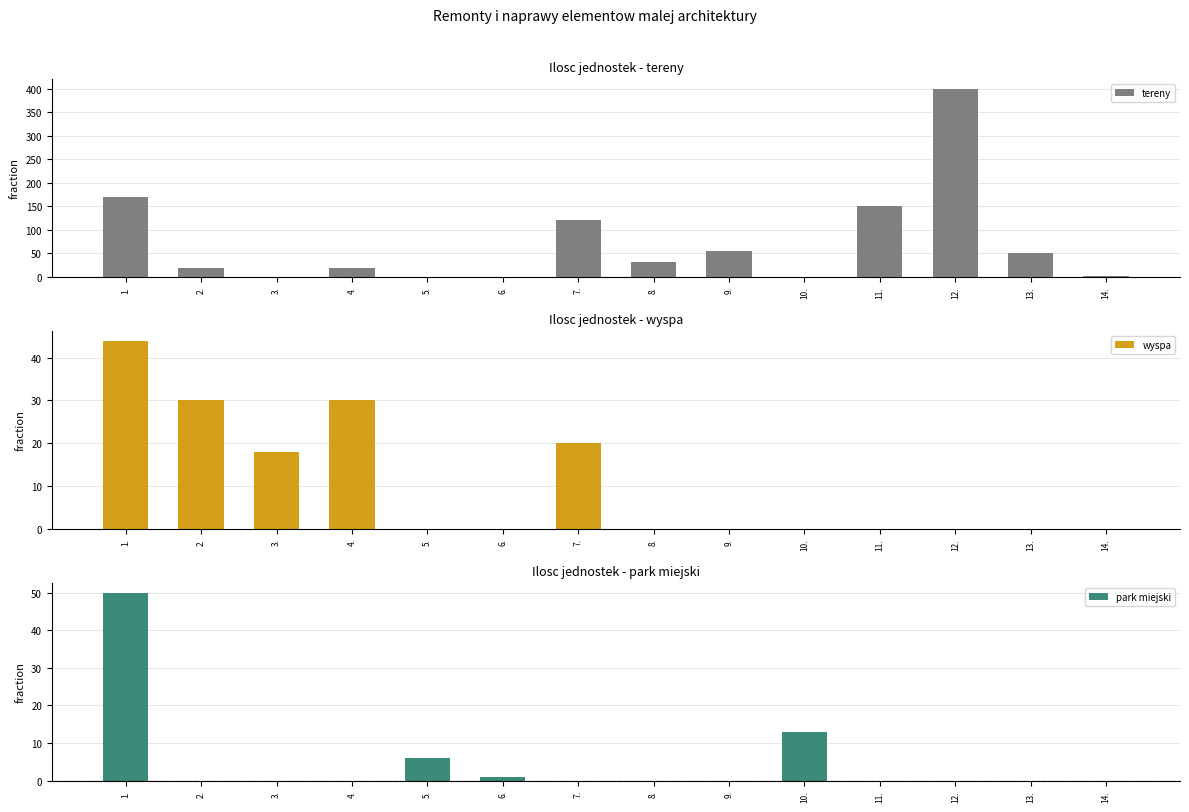

Which has a higher value, 3. or 1.?

1.